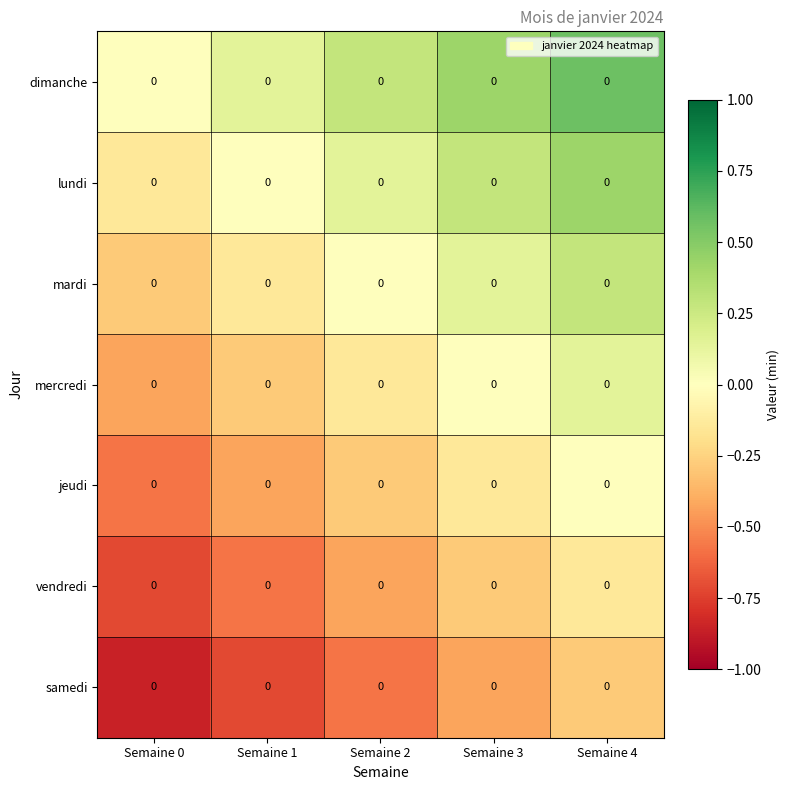

The jeudi series shows -0.3 at Semaine 0. True or false?

False